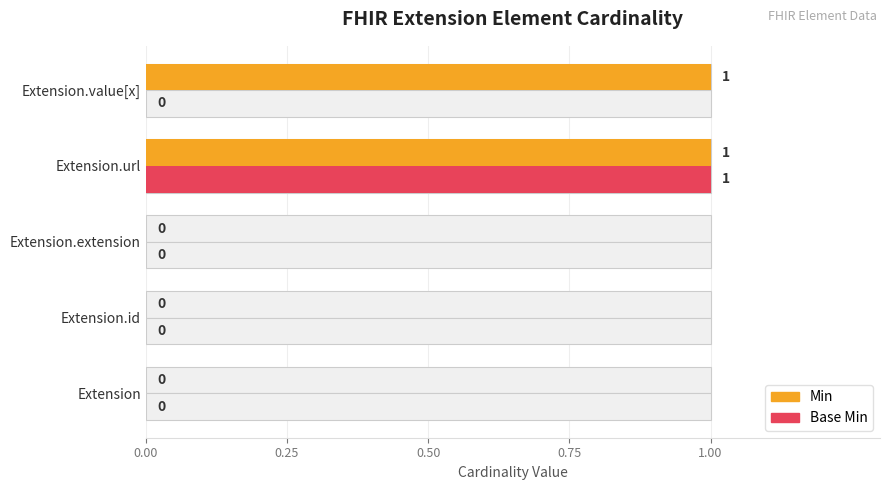

What is the approximate value of Base Min at Extension.url?

1